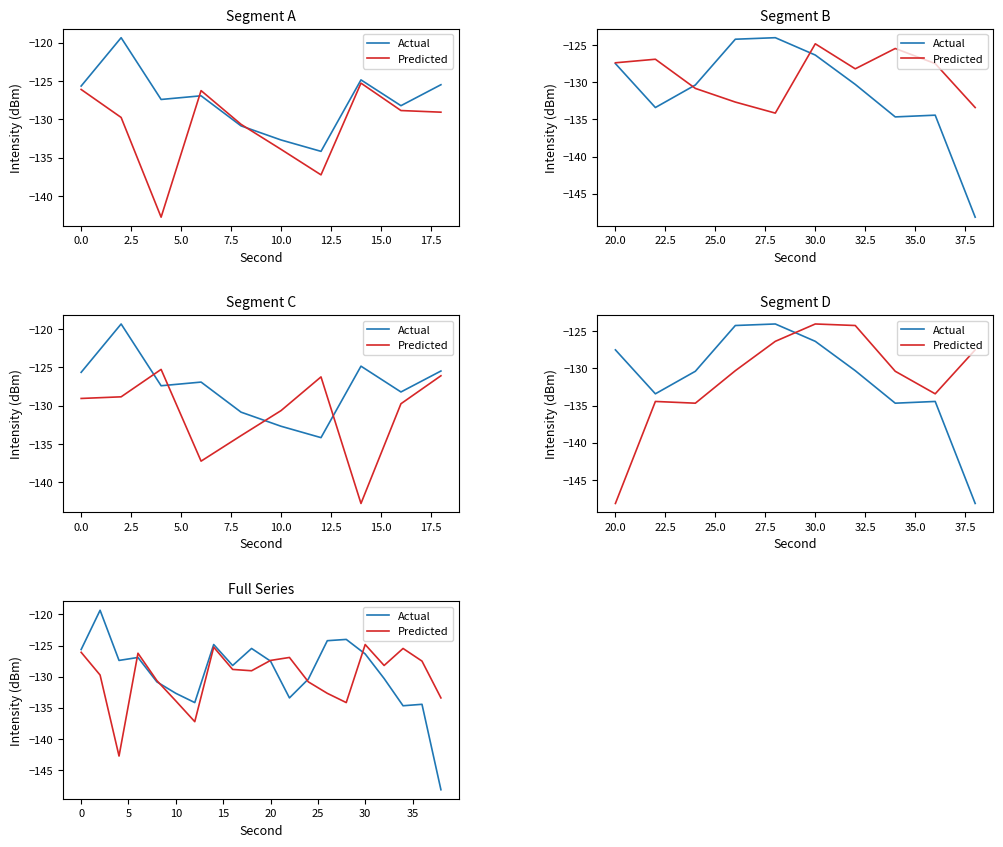

At 10.0, list the series in order from smallest to largest.

Predicted, Actual